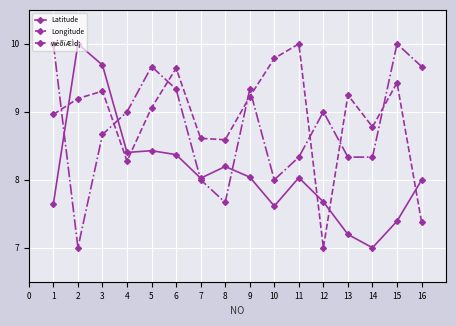

At which category is the sum across all series the highest?

3